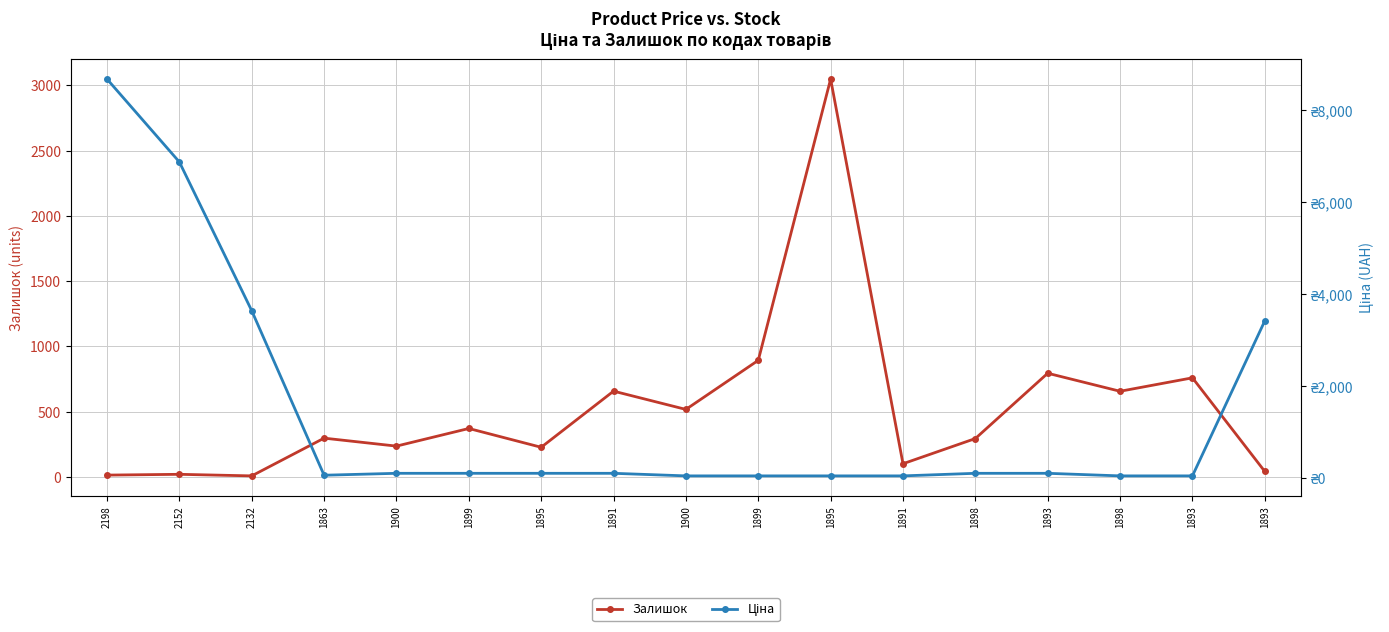

What is the greatest value displayed?

8669.7